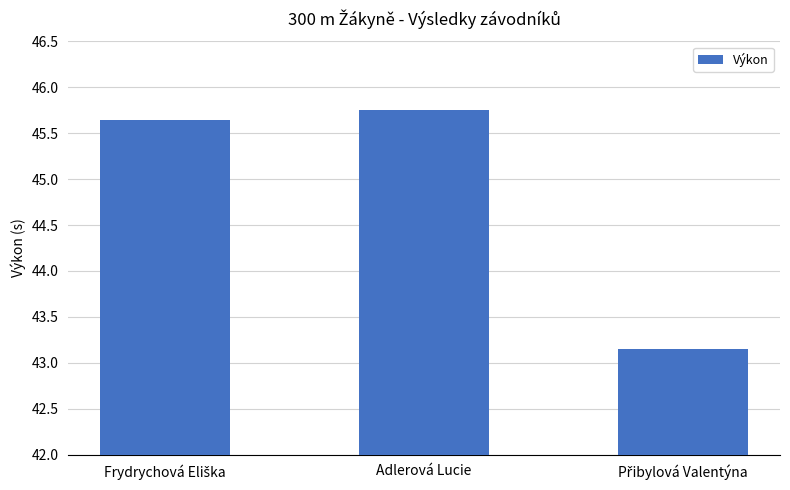

At which category does the chart reach its peak across all series?

Adlerová Lucie